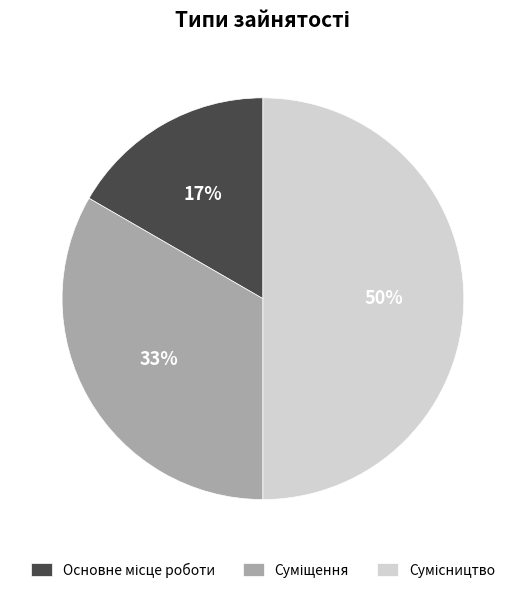

To the nearest percent, what is the average slice percentage?

33%